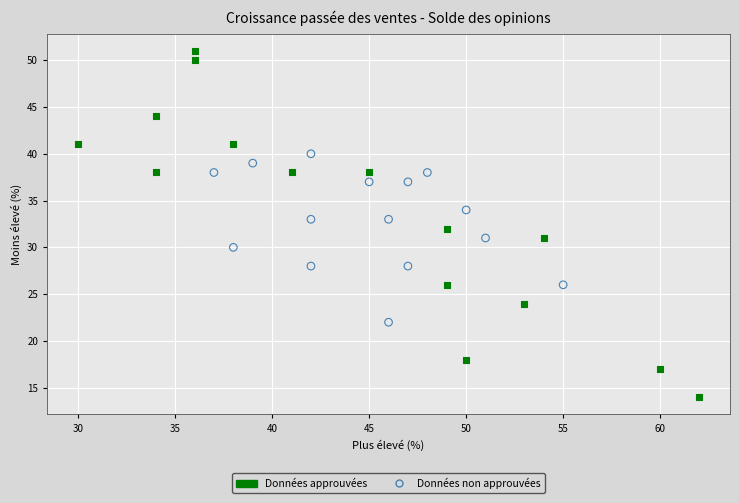

Which series reaches the maximum Y coordinate?

Données approuvées